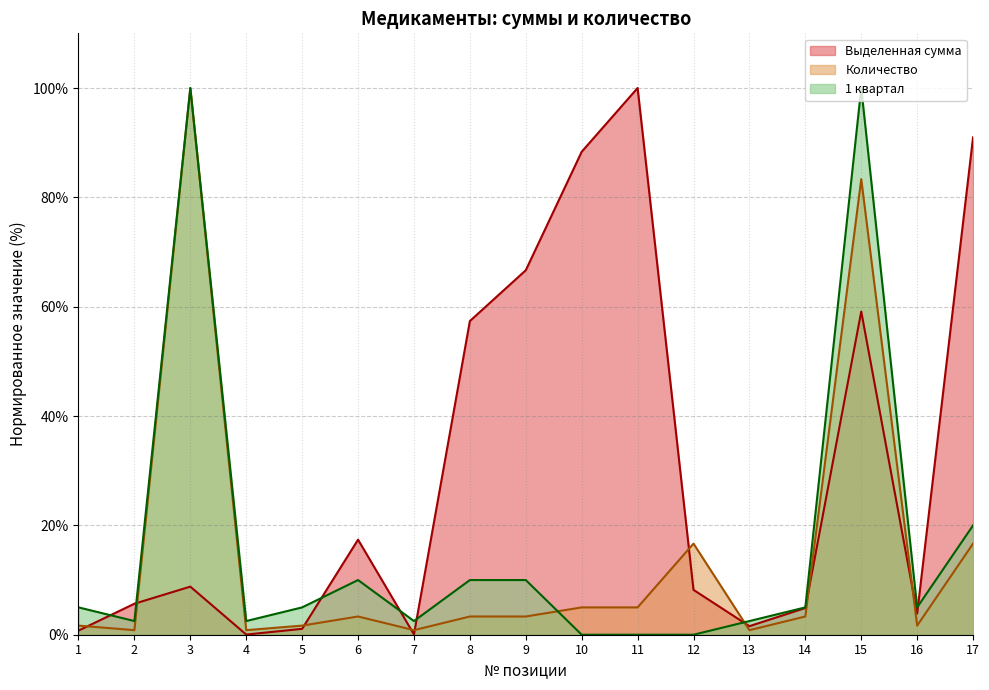

How many lines are shown in the chart?

3